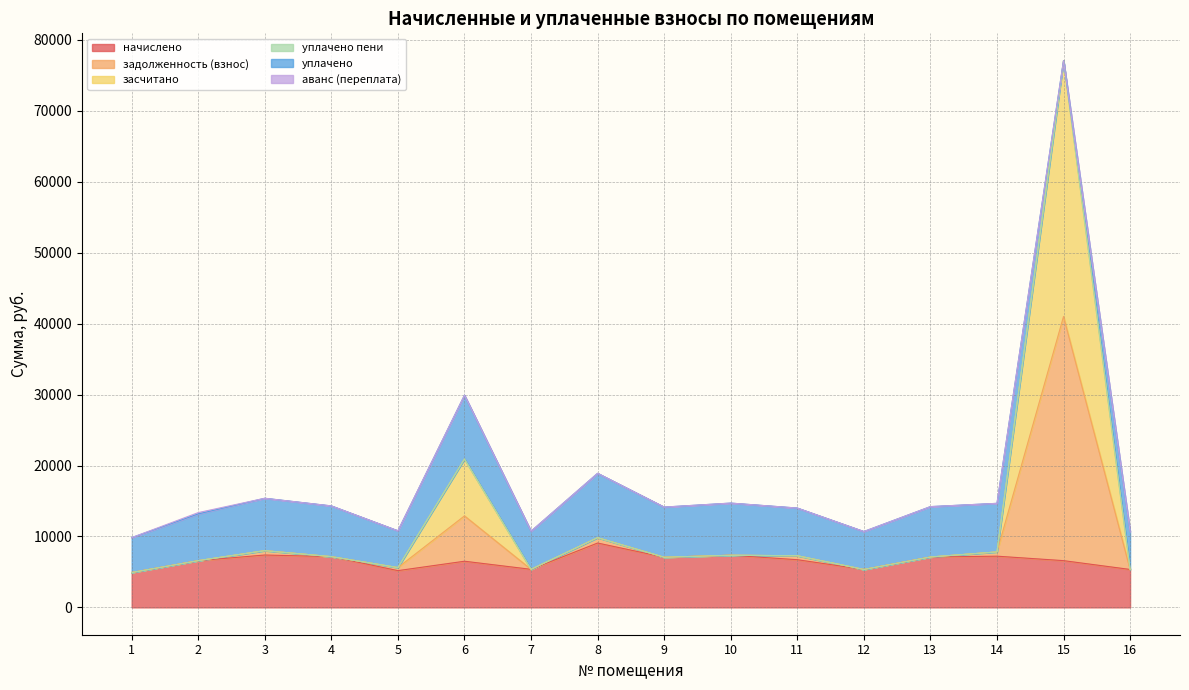

Which category has the highest value in the засчитано series?

15